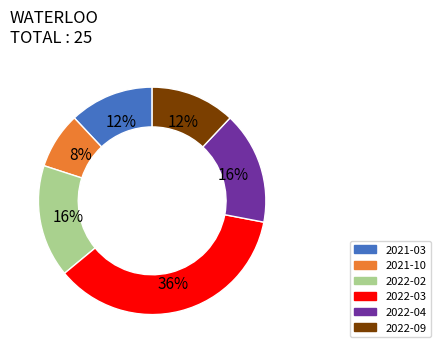

Is there any slice that represents more than half of the pie?

No